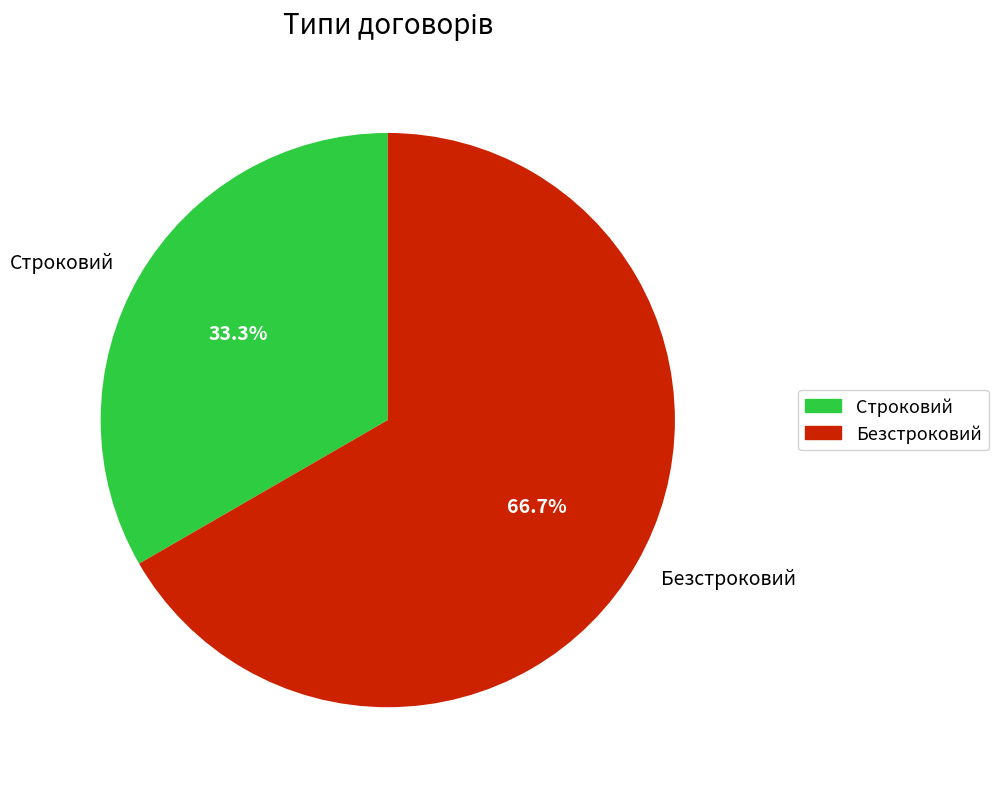

Rank the categories by value from highest to lowest.

Безстроковий, Строковий